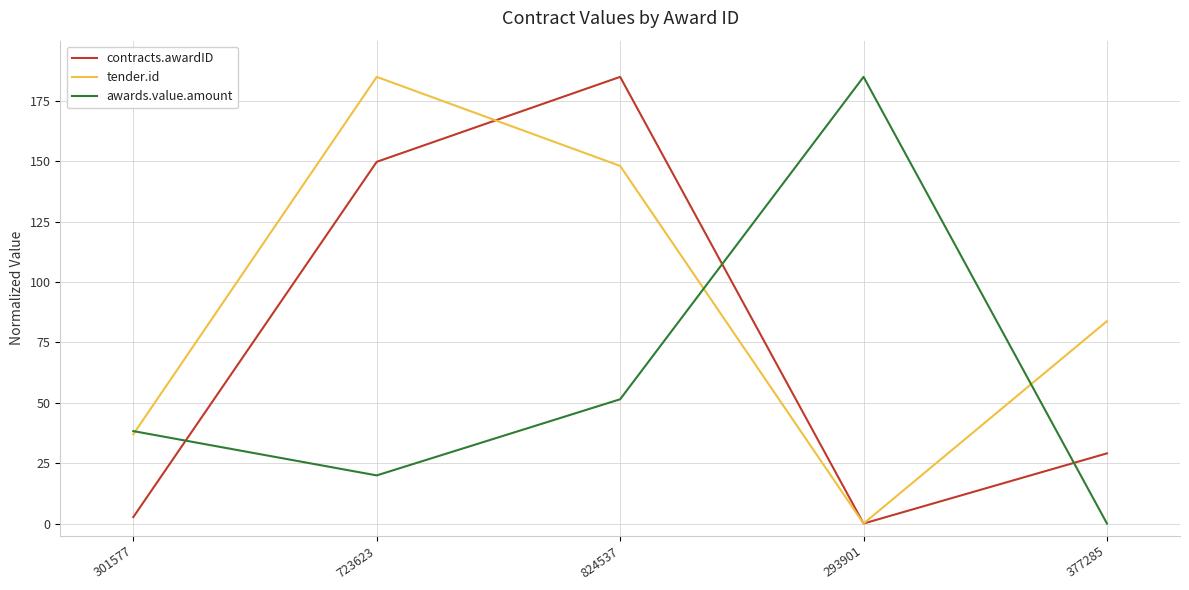

How many lines are shown in the chart?

3